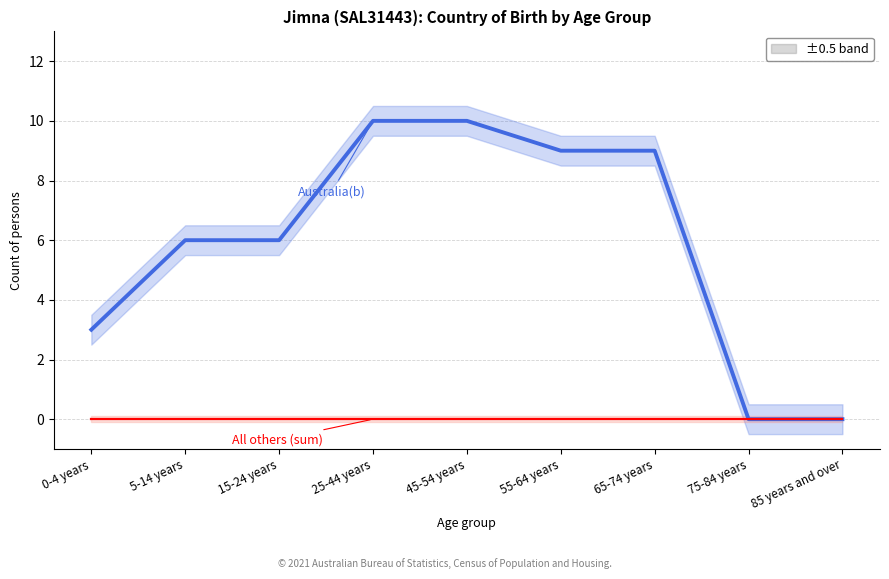

What position from the right is 55-64 years?

4